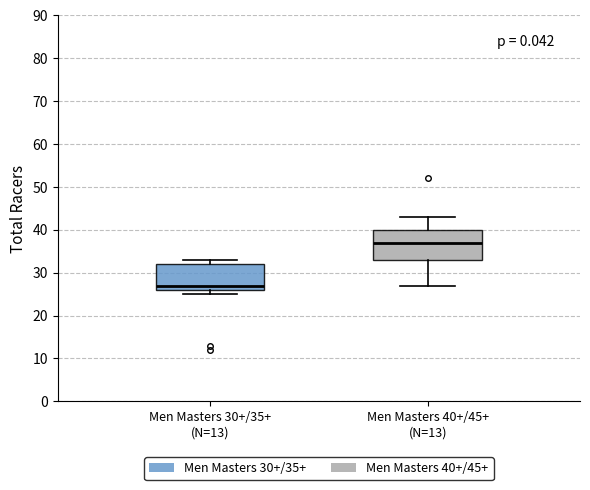

Which box is the tallest, from its lower edge to its upper edge?

Men Masters 40+/45+ (N=13)